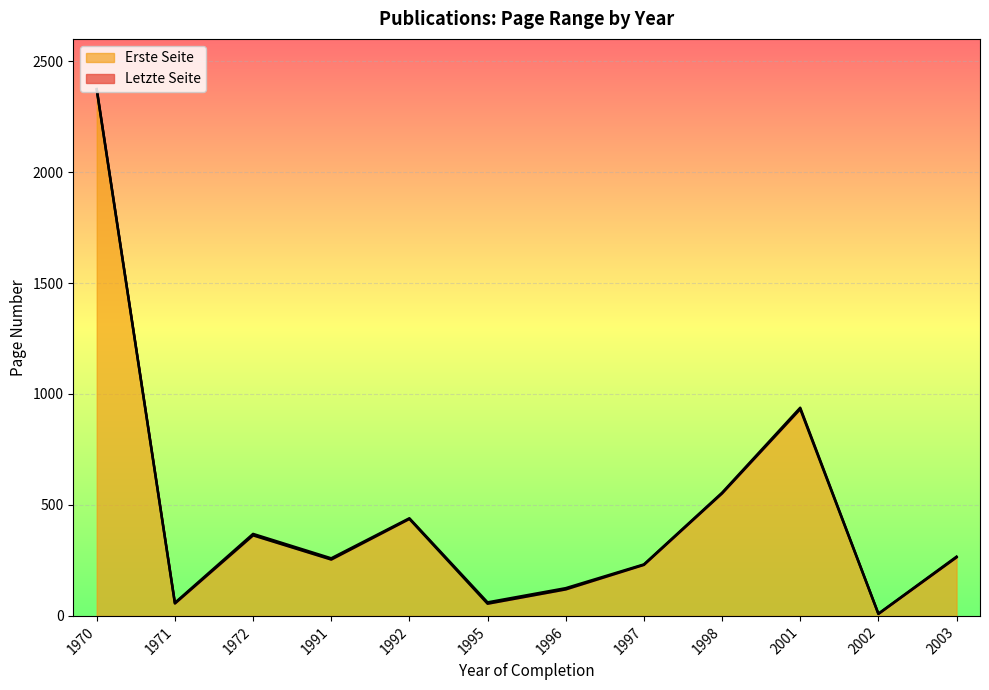

What is the difference between the maximum and minimum values in the Erste Seite series?

2367